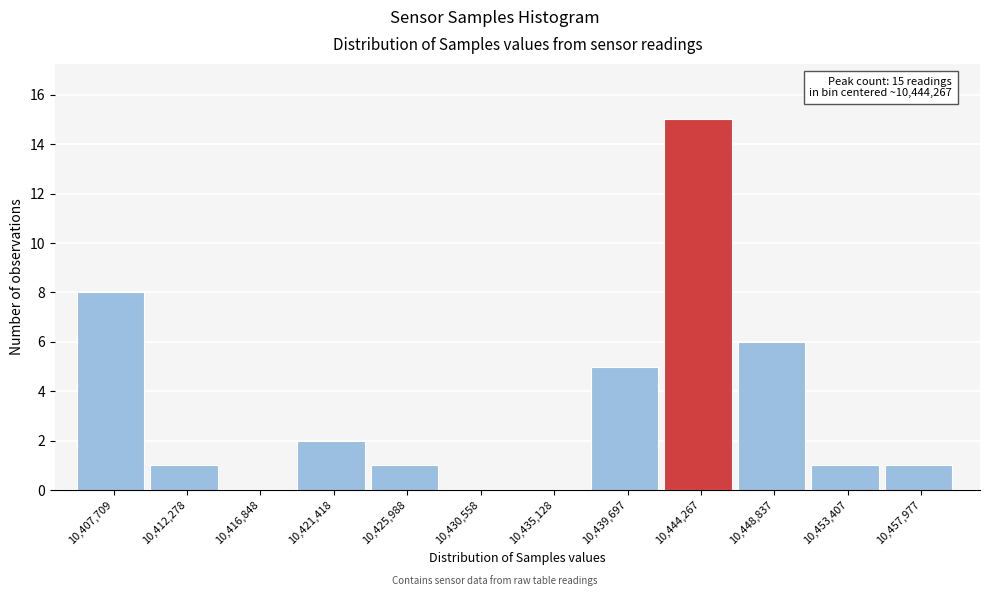

Reading left to right, list all the values displayed in this chart.

10,407,709=8	10,412,278=1	10,416,848=0	10,421,418=2	10,425,988=1	10,430,558=0	10,435,128=0	10,439,697=5	10,444,267=15	10,448,837=6	10,453,407=1	10,457,977=1